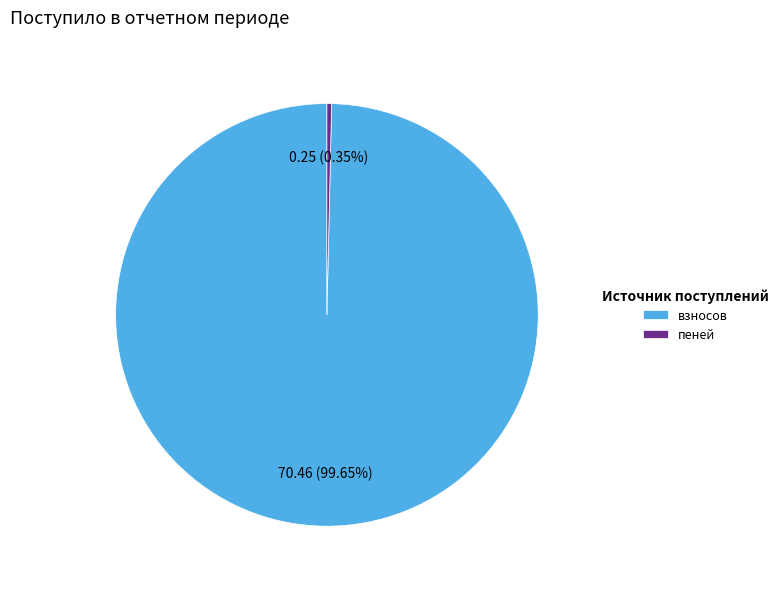

How many slices are in this pie chart?

2